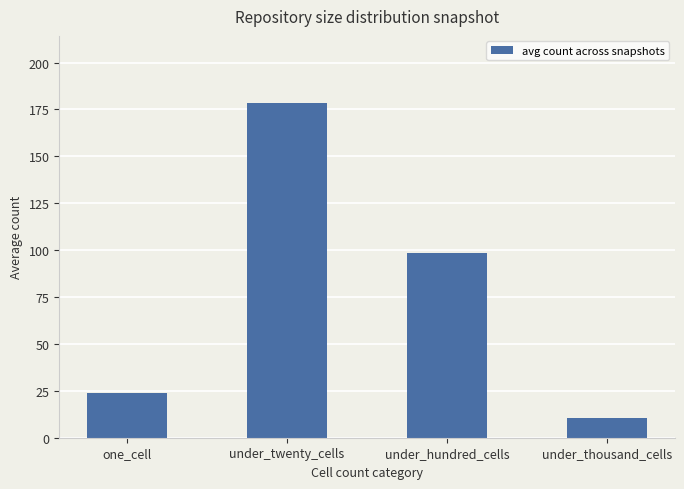

What is the change in value from under_hundred_cells to under_thousand_cells?

-87.9